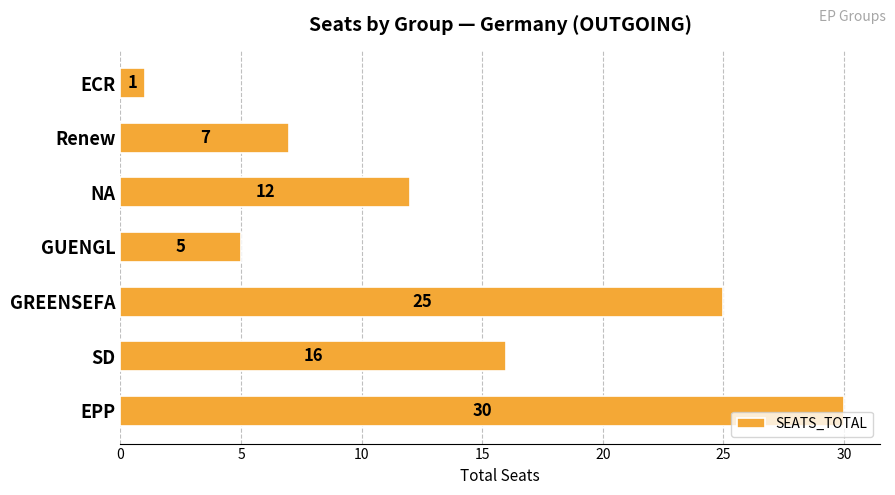

True or false: the data shows 5 at GUENGL.

True